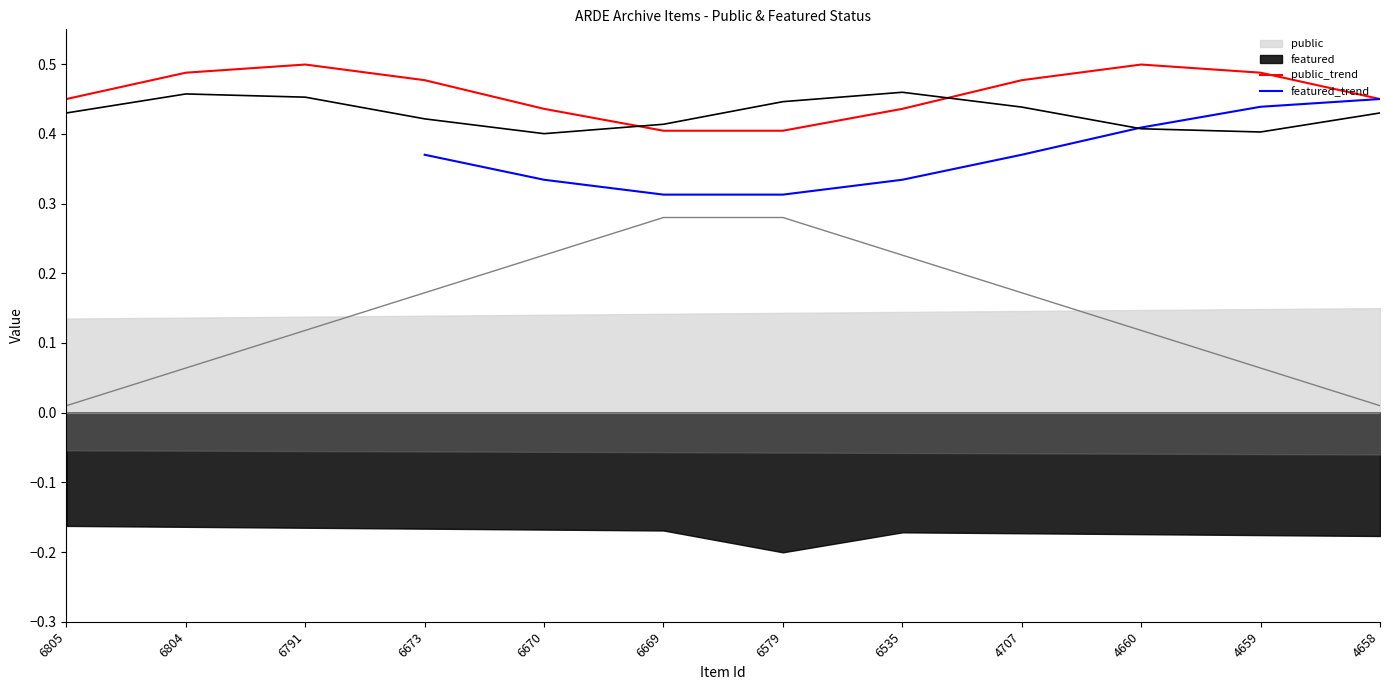

What value does the featured_trend series have at 6670?

0.3